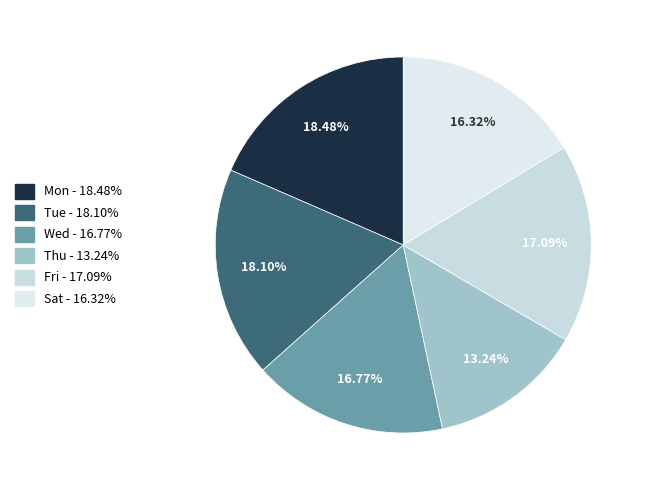

To the nearest percent, what is the difference between the largest and smallest slice percentages?

5%